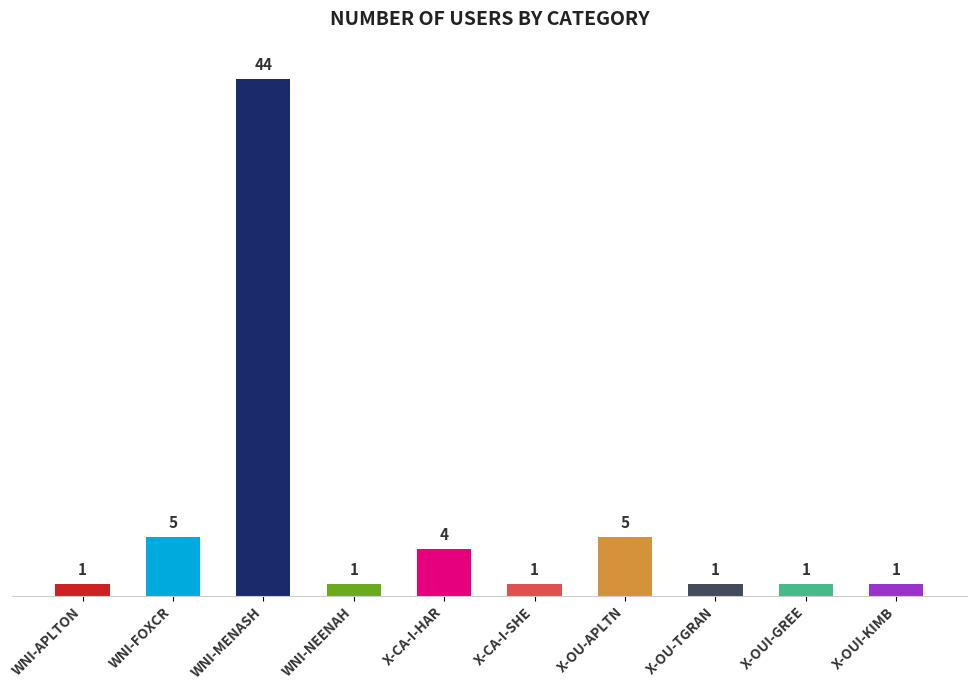

What is the value of the 7th bar from the left?

5